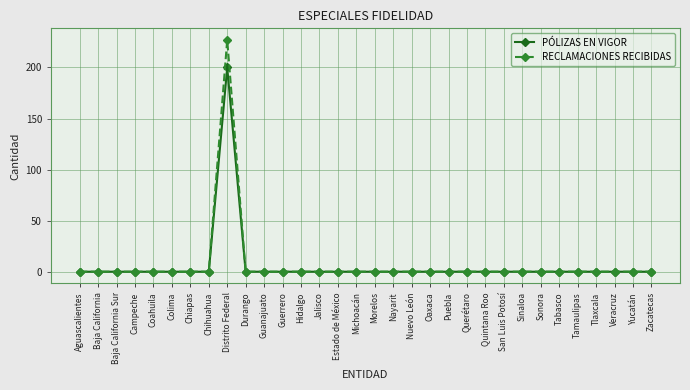

What is the greatest value displayed?

227